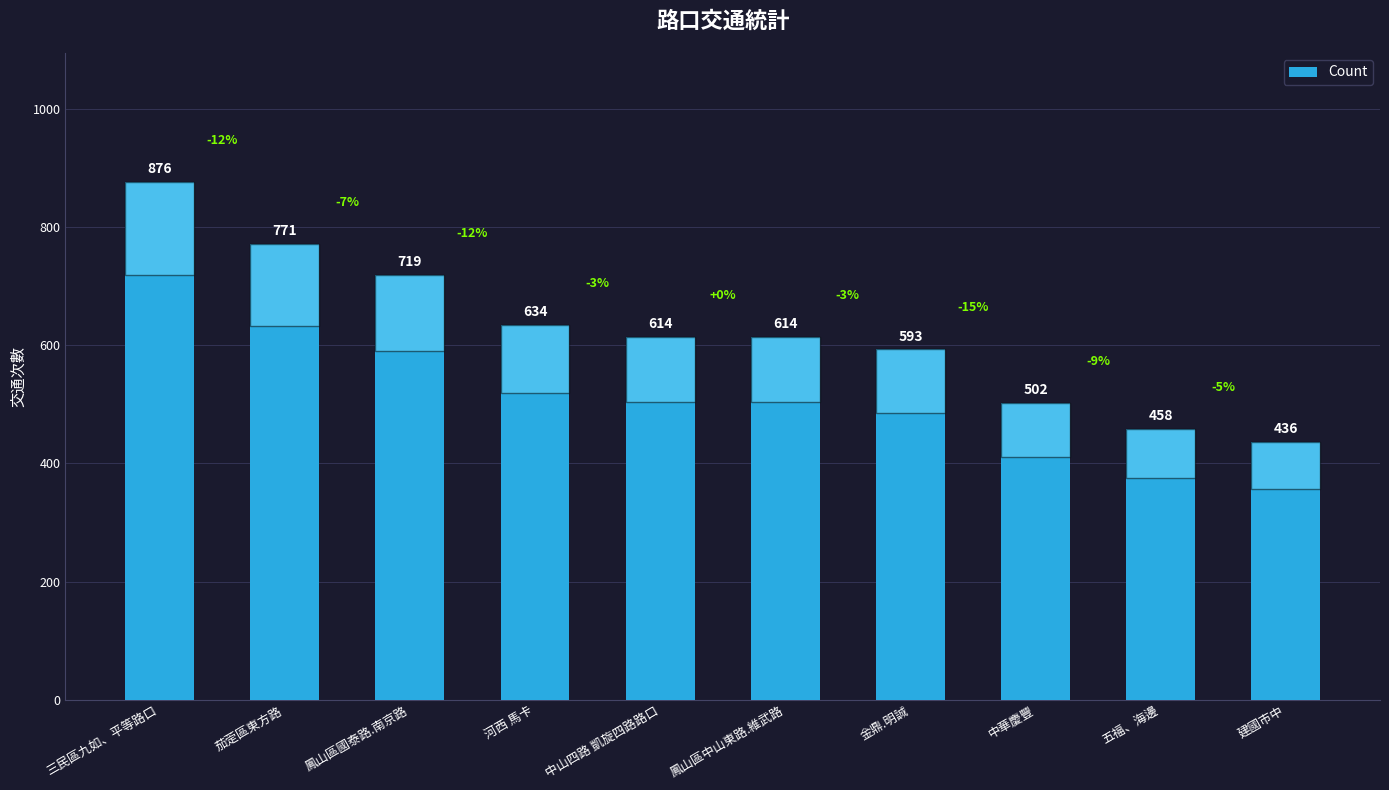

How many data points are less than 614?

4